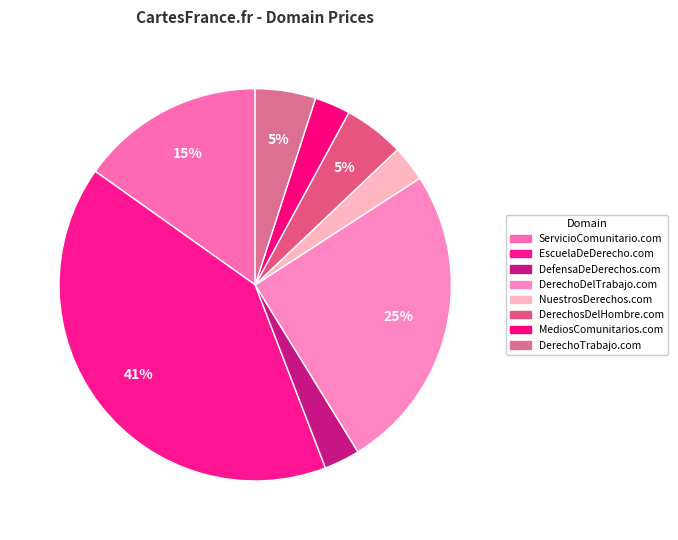

Is the sum of MediosComunitarios.com and DerechoDelTrabajo.com greater than half?

No